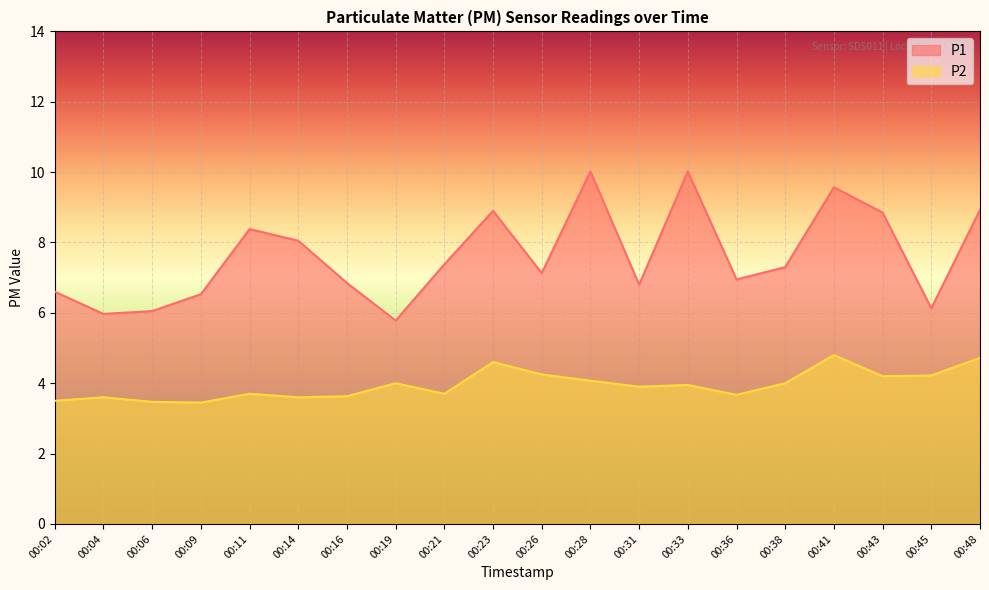

True or false: P1 and P2 intersect in this chart.

False